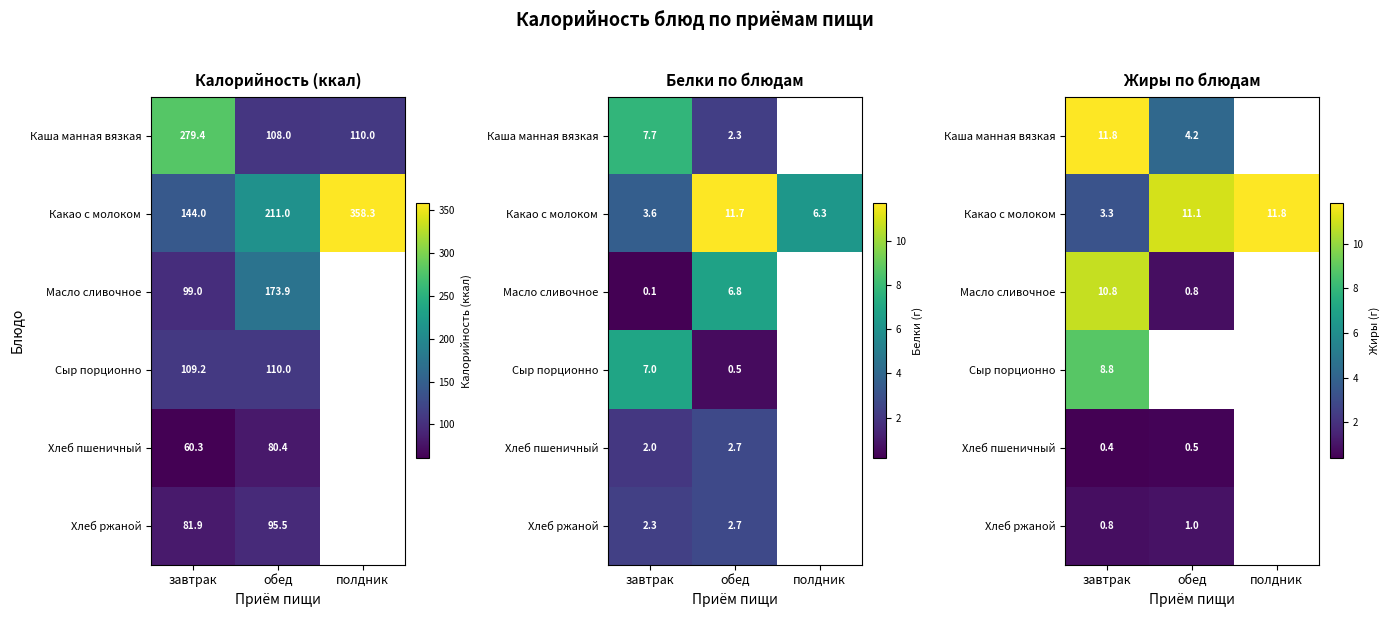

List the labels in order of Хлеб ржаной value, smallest first.

завтрак, обед, полдник